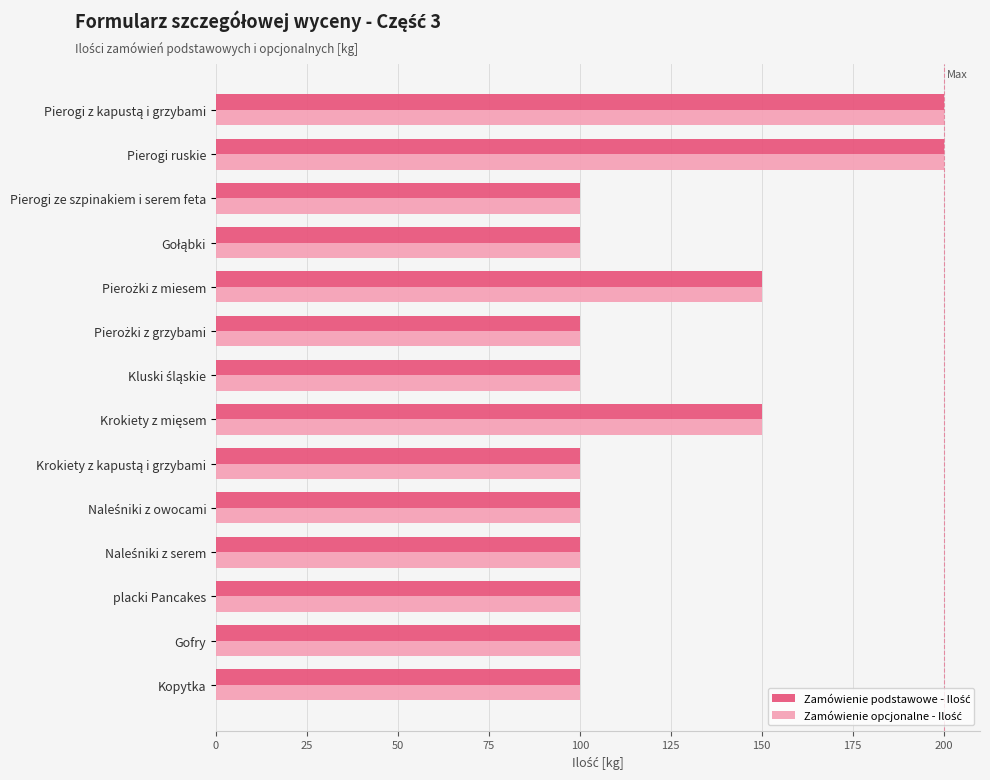

What is the total value across all series at Pierogi ze szpinakiem i serem feta?

200